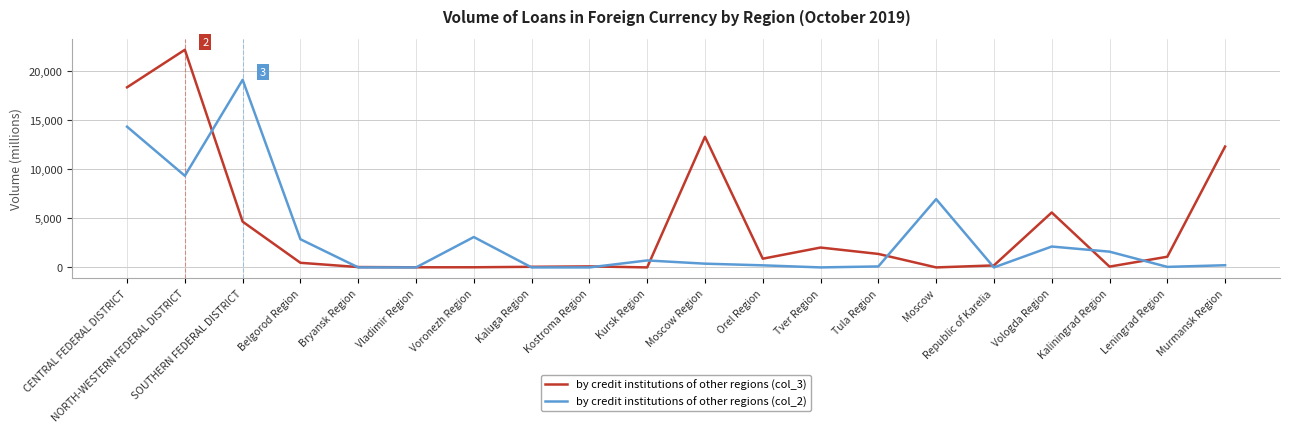

At which label does by credit institutions of other regions (col_2) first exceed 383?

CENTRAL FEDERAL DISTRICT